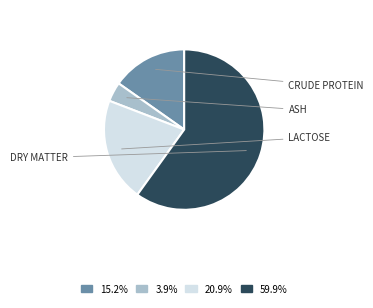

Is there a majority slice in this chart?

Yes